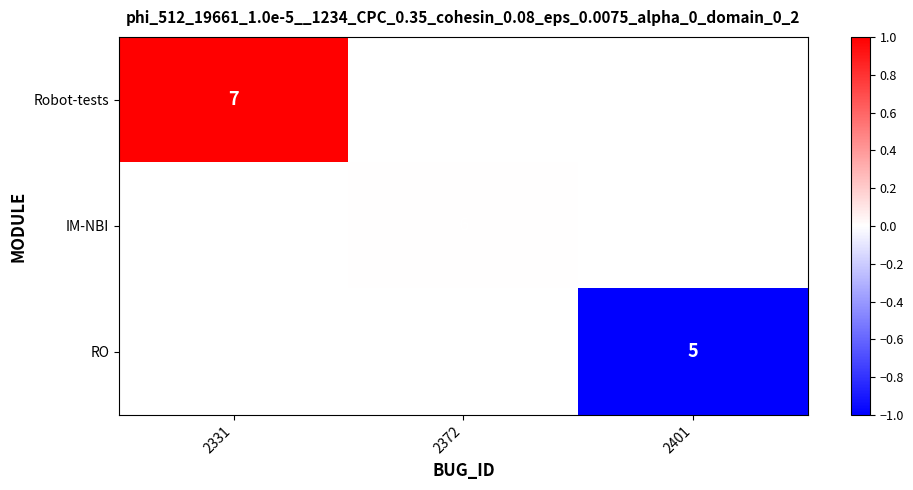

True or false: RO has a value of 3 at 2401.

False